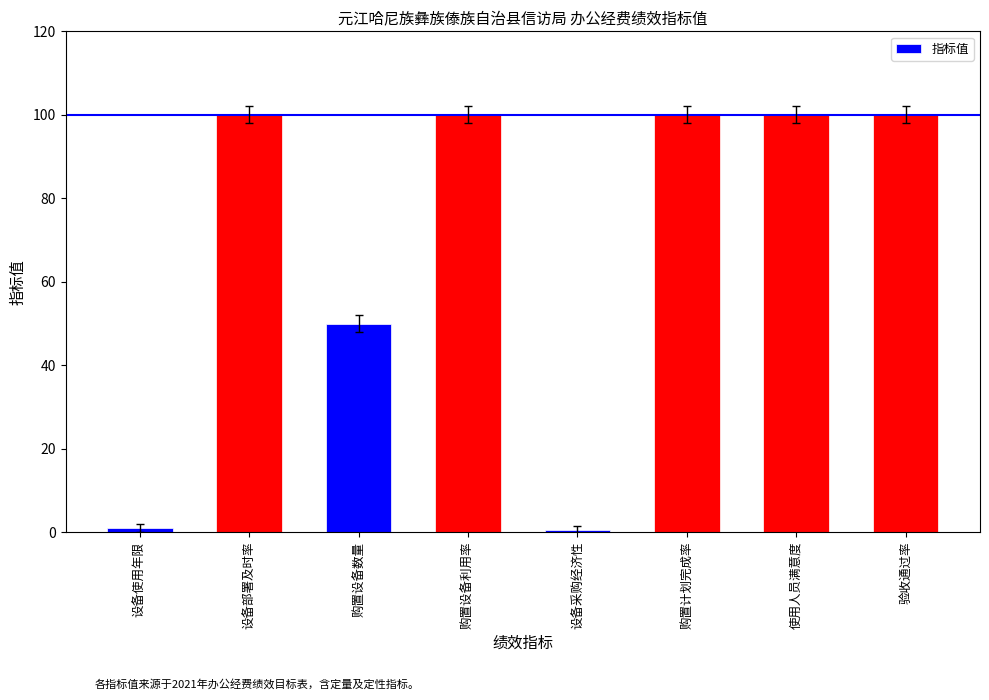

Approximately how many times larger is the value at 使用人员满意度 compared to 购置设备数量?

2.0